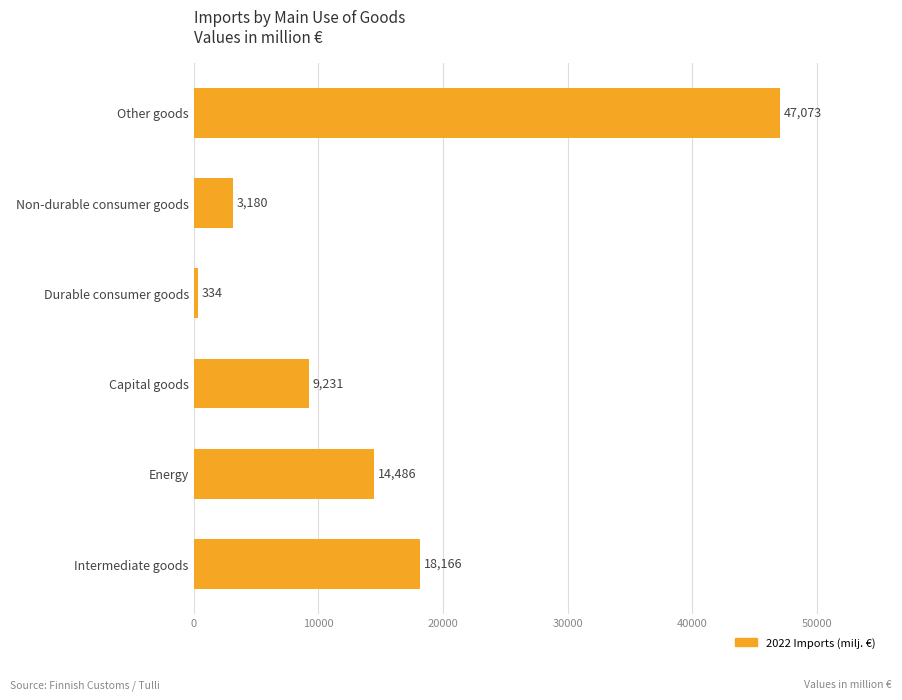

How many data points are above 14486?

3